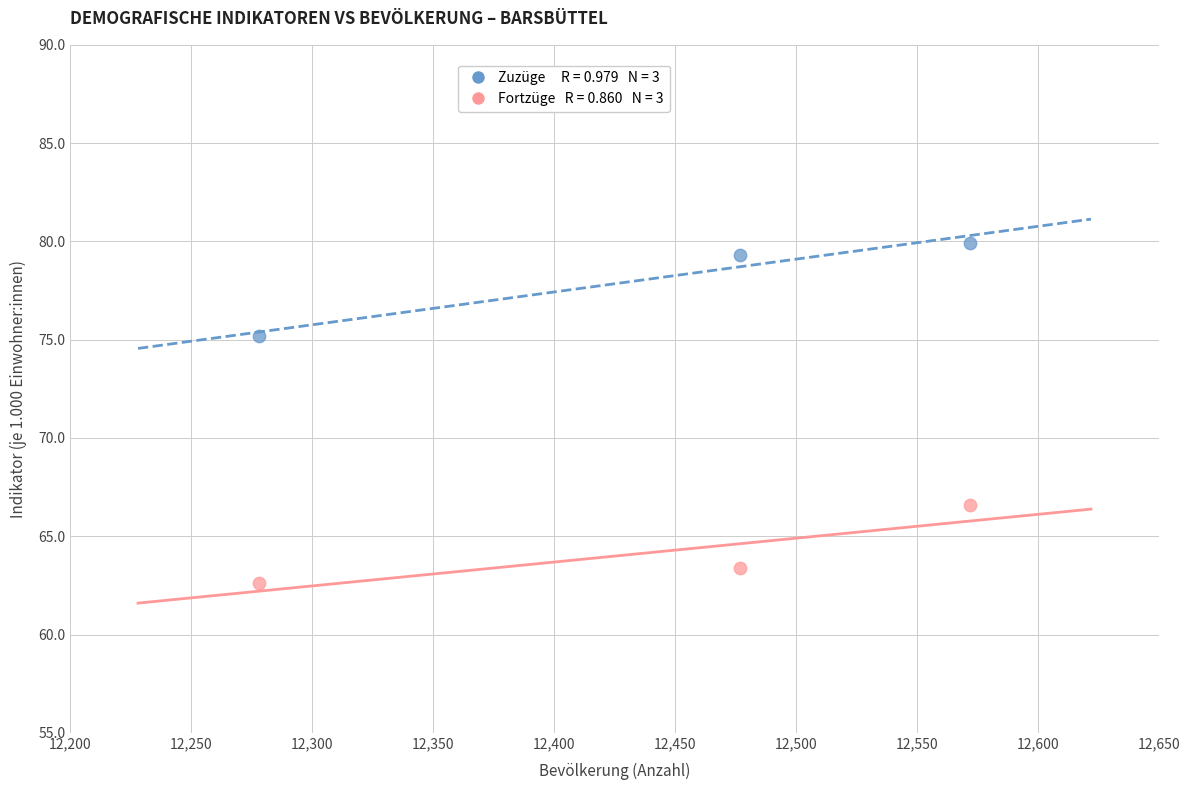

Across all data points, what is the average X value?

12442.3